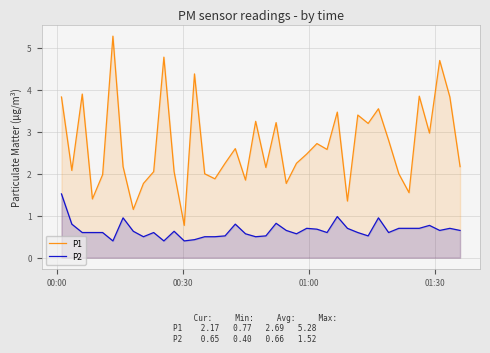

List the series in order of their peak value, lowest first.

P2, P1